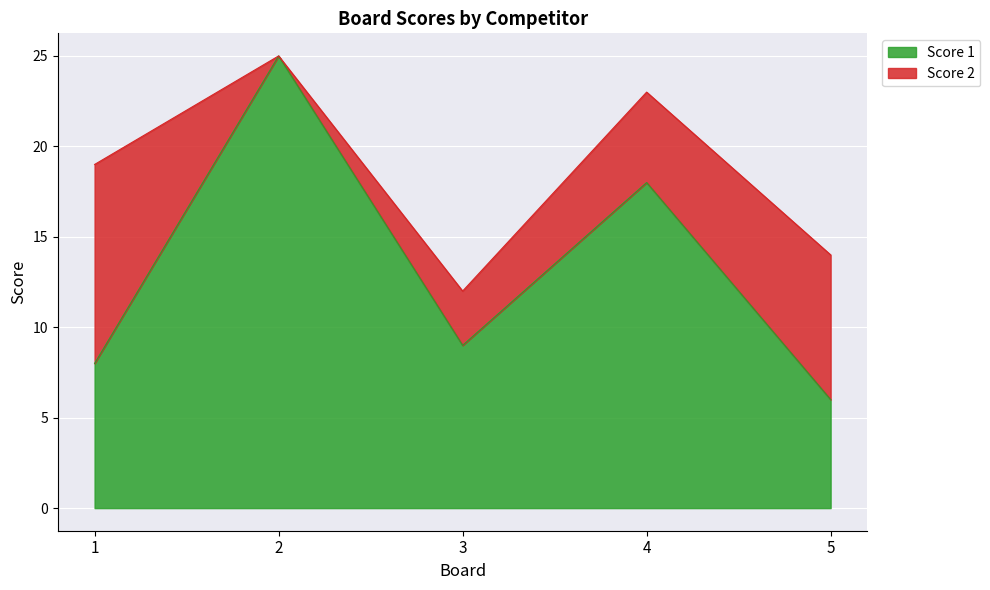

List the labels in order of value, smallest first.

5, 1, 3, 4, 2